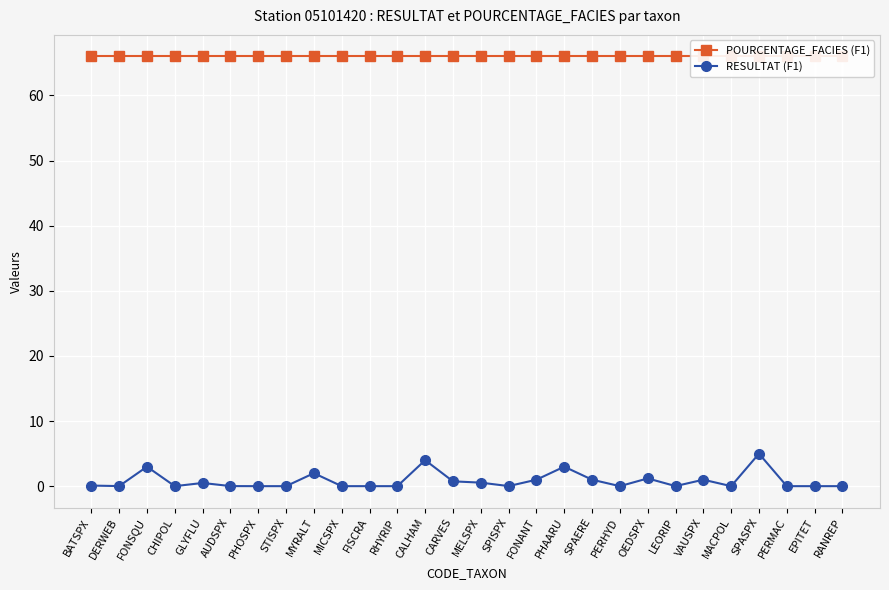

List the labels in order of RESULTAT (F1) value, smallest first.

CHIPOL, PHOSPX, STISPX, MICSPX, FISCRA, RHYRIP, PERHYD, MACPOL, PERMAC, EPITET, RANREP, DERWEB, AUDSPX, SPISPX, LEORIP, BATSPX, GLYFLU, MELSPX, CARVES, FONANT, SPAERE, VAUSPX, OEDSPX, MYRALT, FONSQU, PHAARU, CALHAM, SPASPX